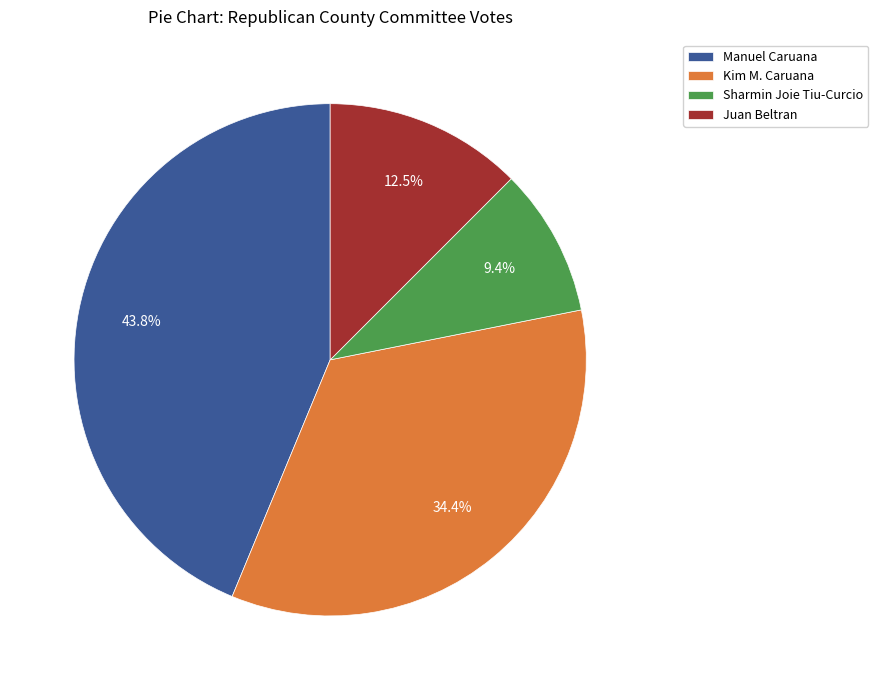

True or false: Sharmin Joie Tiu-Curcio accounts for 9% of the total.

True